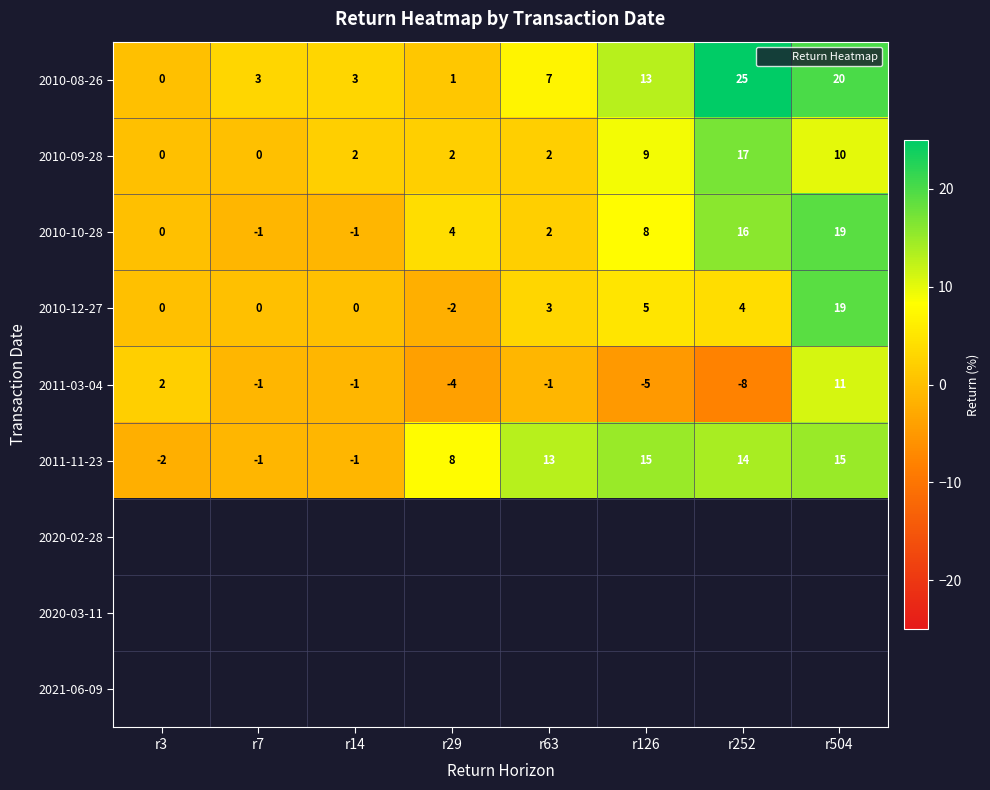

True or false: 2010-12-27 has a value of 26 at r504.

False